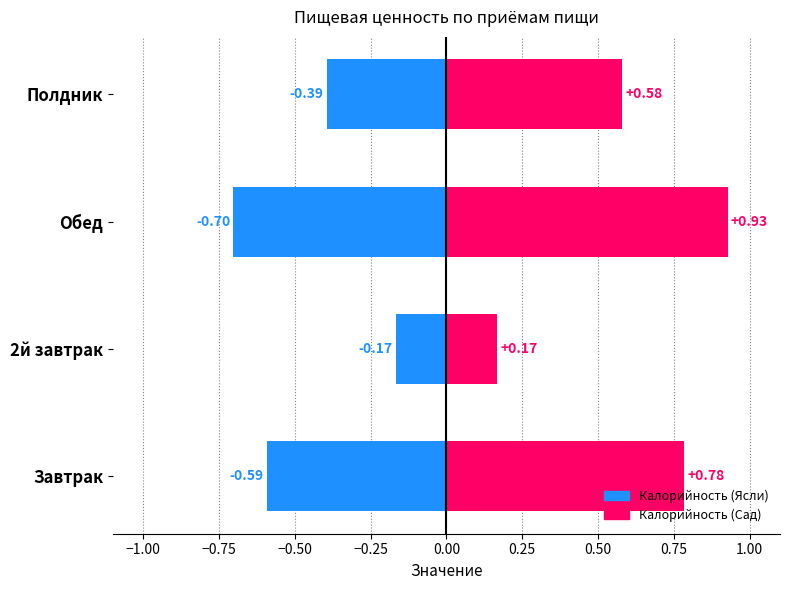

What is the difference between the maximum and second lowest values in the Калорийность (Сад) series?

0.3